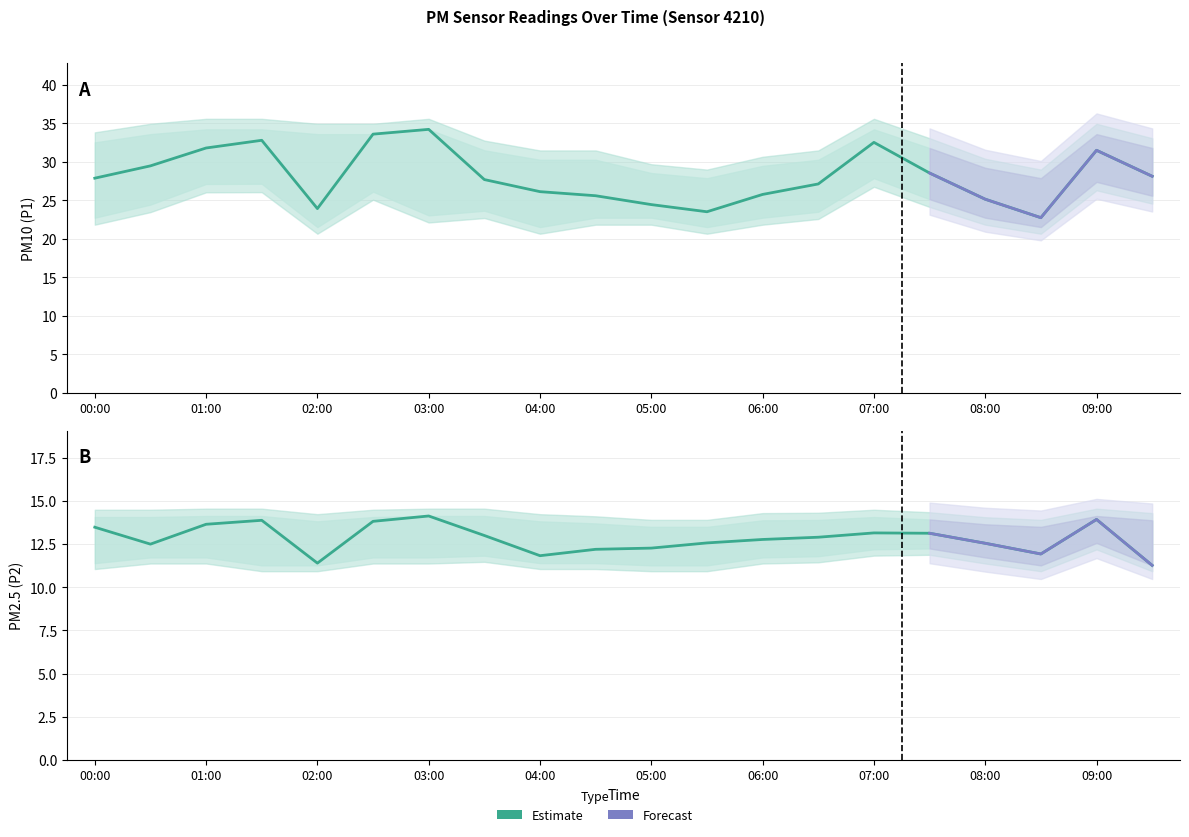

What is the maximum value for P1?

34.2